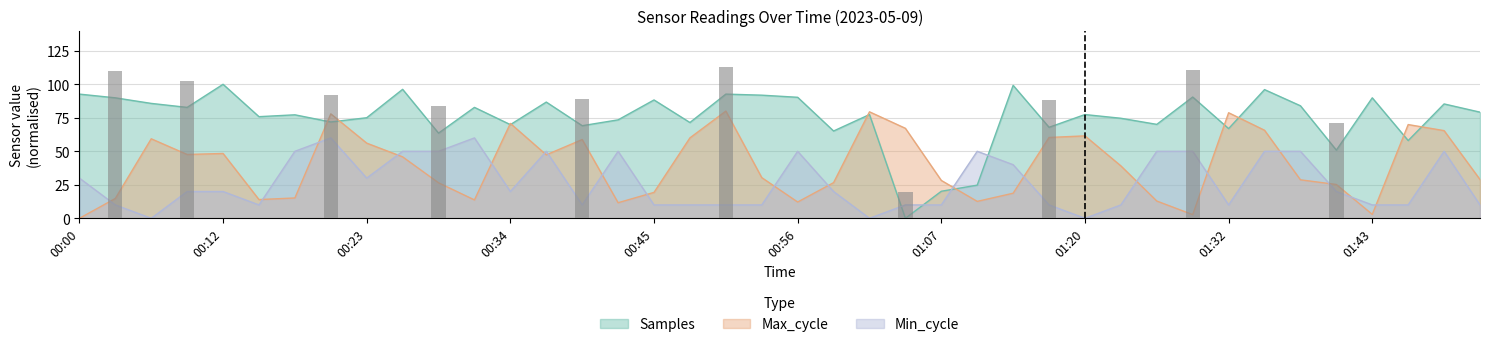

What are all the series names shown in the legend?

Max_cycle, Min_cycle, Samples